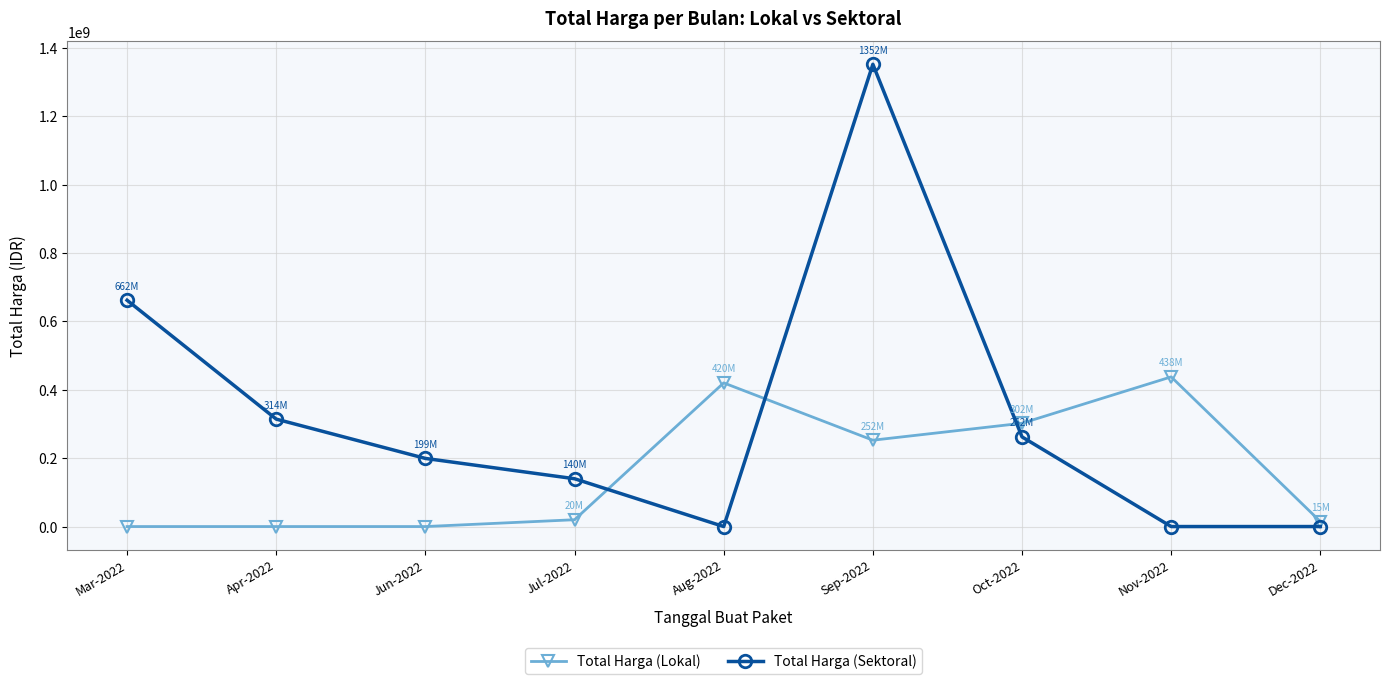

What is the difference between the second highest and minimum values in the Total Harga (Sektoral) series?

661708245